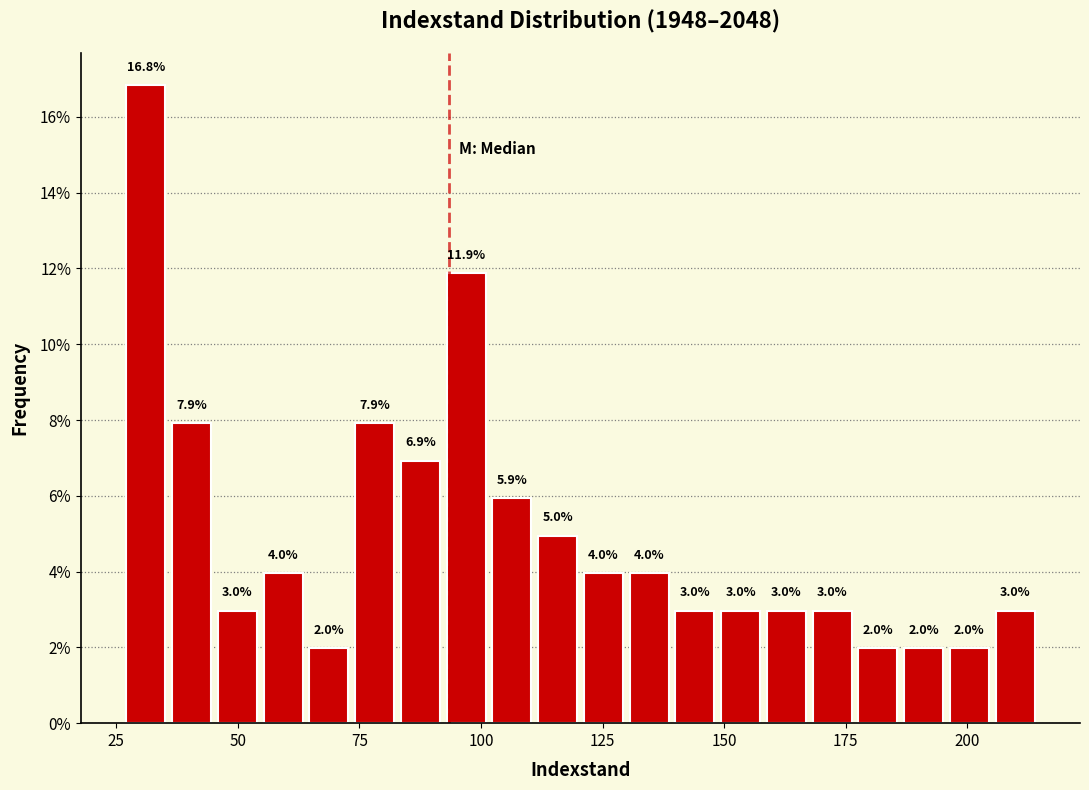

Read against the x-axis, roughly where is the centre of the tallest bar?

30